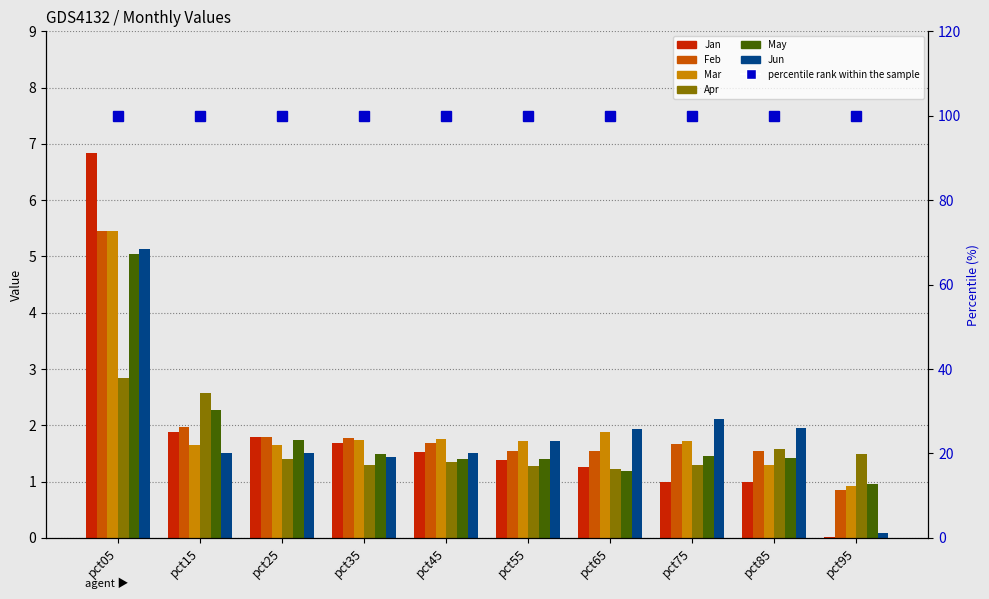

The value of May at pct45 is 2.1. True or false?

False